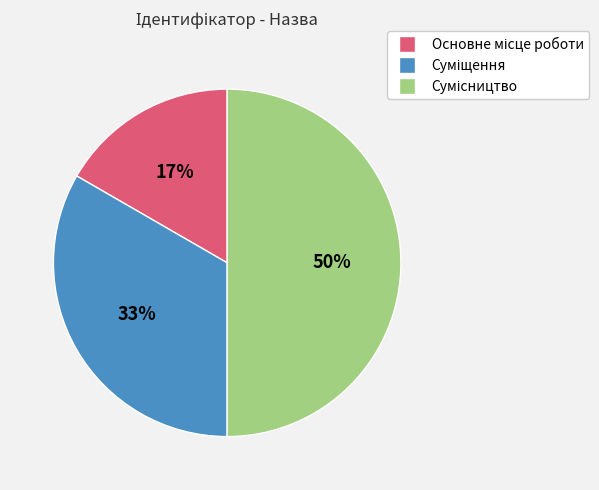

To the nearest percent, what is the difference between the largest and smallest slice percentages?

33%